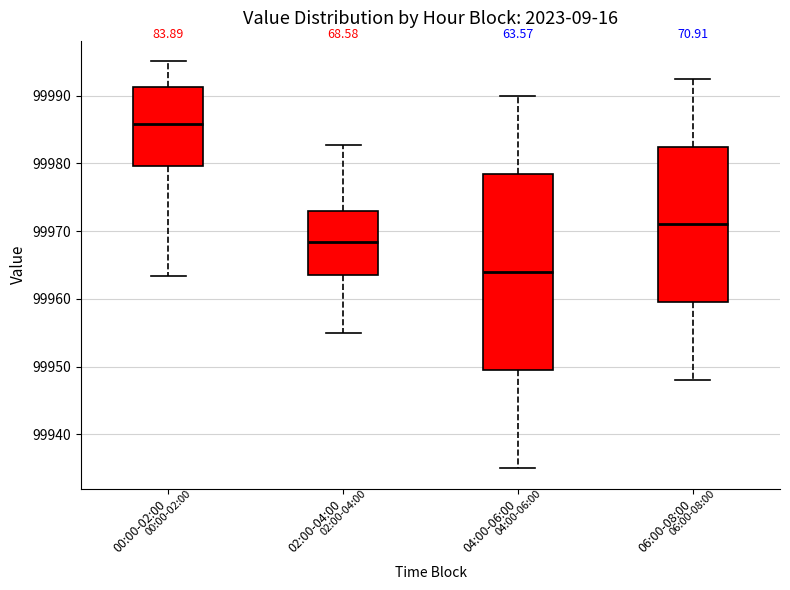

Which box has the highest median line?

00:00-02:00